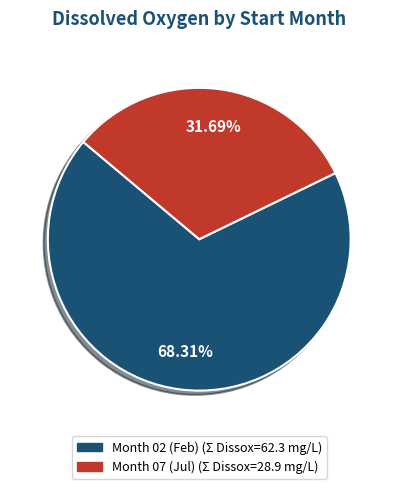

Is there any slice that represents more than half of the pie?

Yes